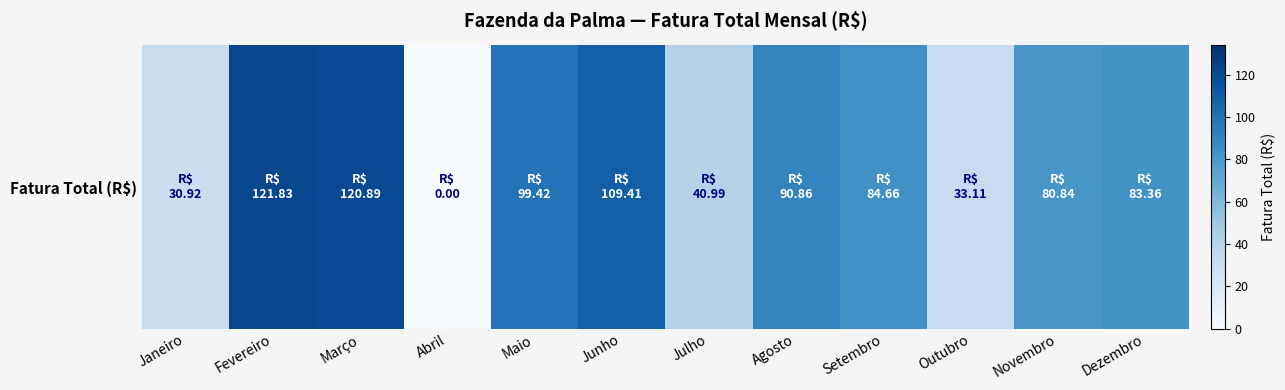

List the labels in order of value, largest first.

Fevereiro, Março, Junho, Maio, Agosto, Setembro, Dezembro, Novembro, Julho, Outubro, Janeiro, Abril